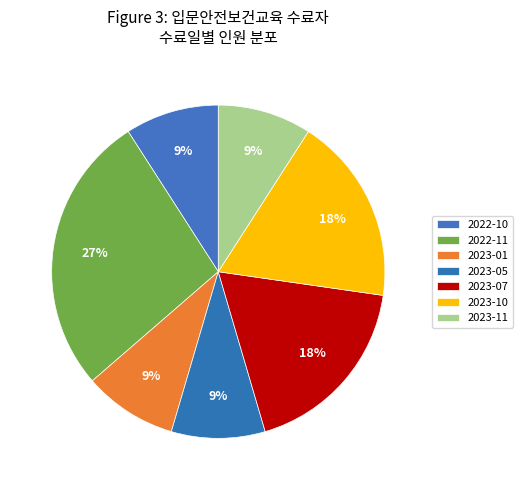

To the nearest percent, what is the average slice percentage?

14%